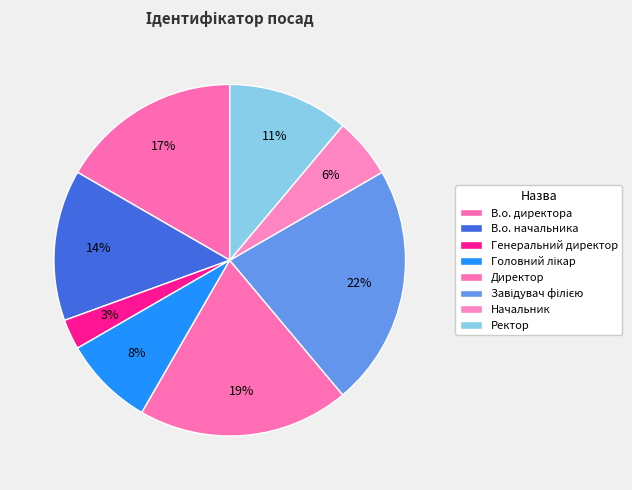

Count the number of slices in the pie.

8